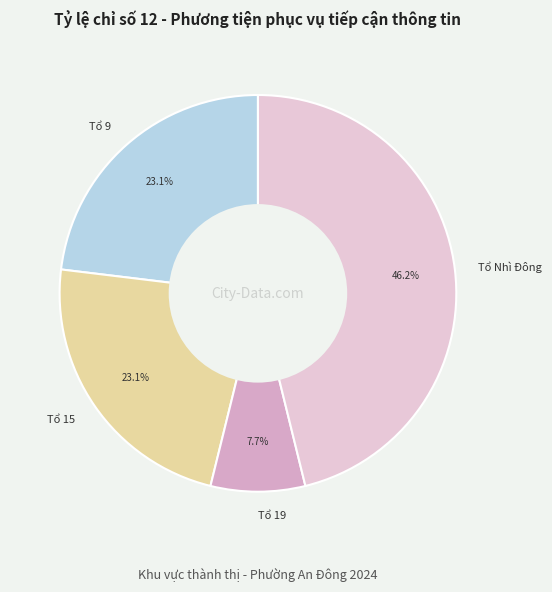

Which slice is the smallest?

Tổ 19